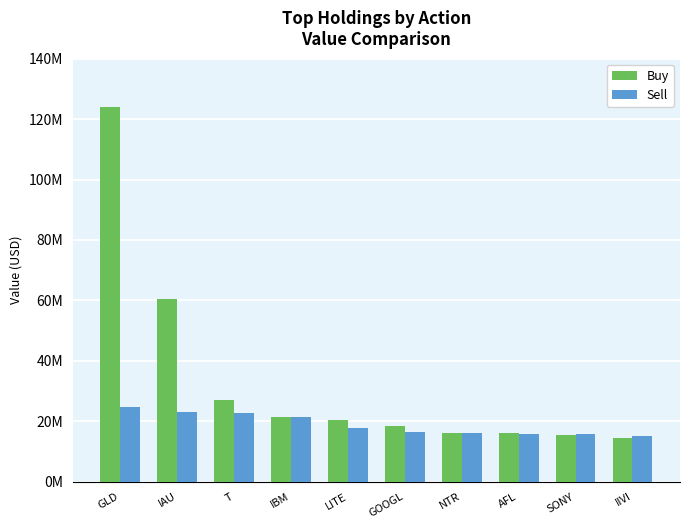

The value of Sell at GLD is 24836000. True or false?

True